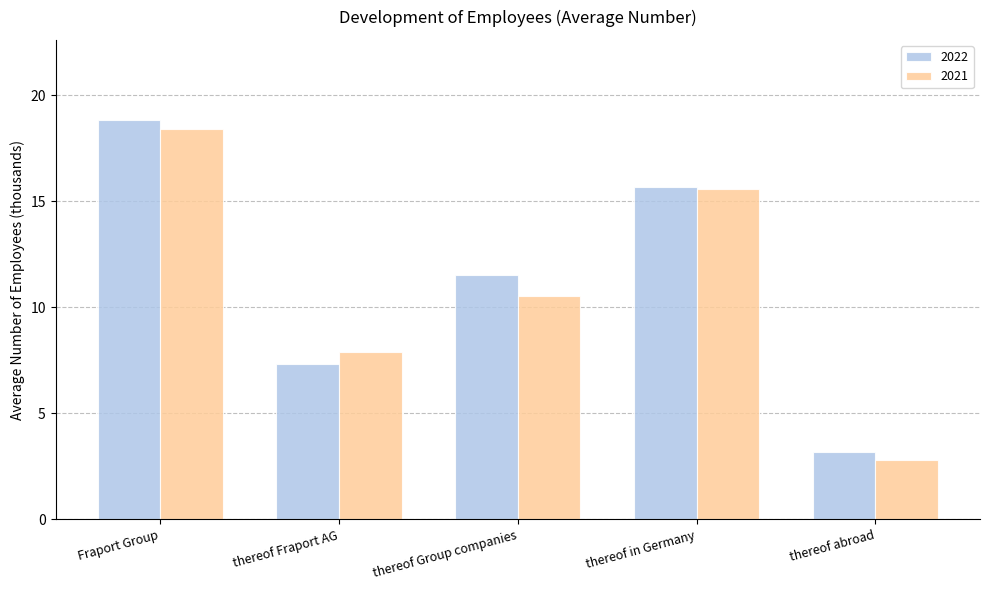

Reading left to right, extract all data points from this chart.

2022: 18.9	7.3	11.5	15.7	3.2
2021: 18.4	7.9	10.5	15.6	2.8